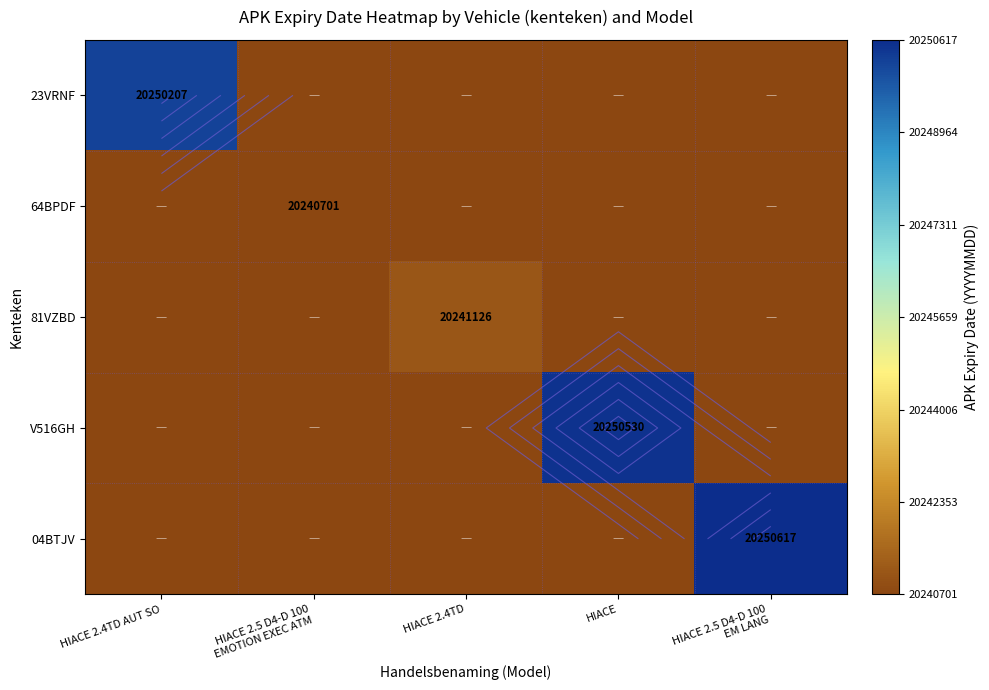

Is it true that 04BTJV equals 20240701 at HIACE 2.4TD?

True